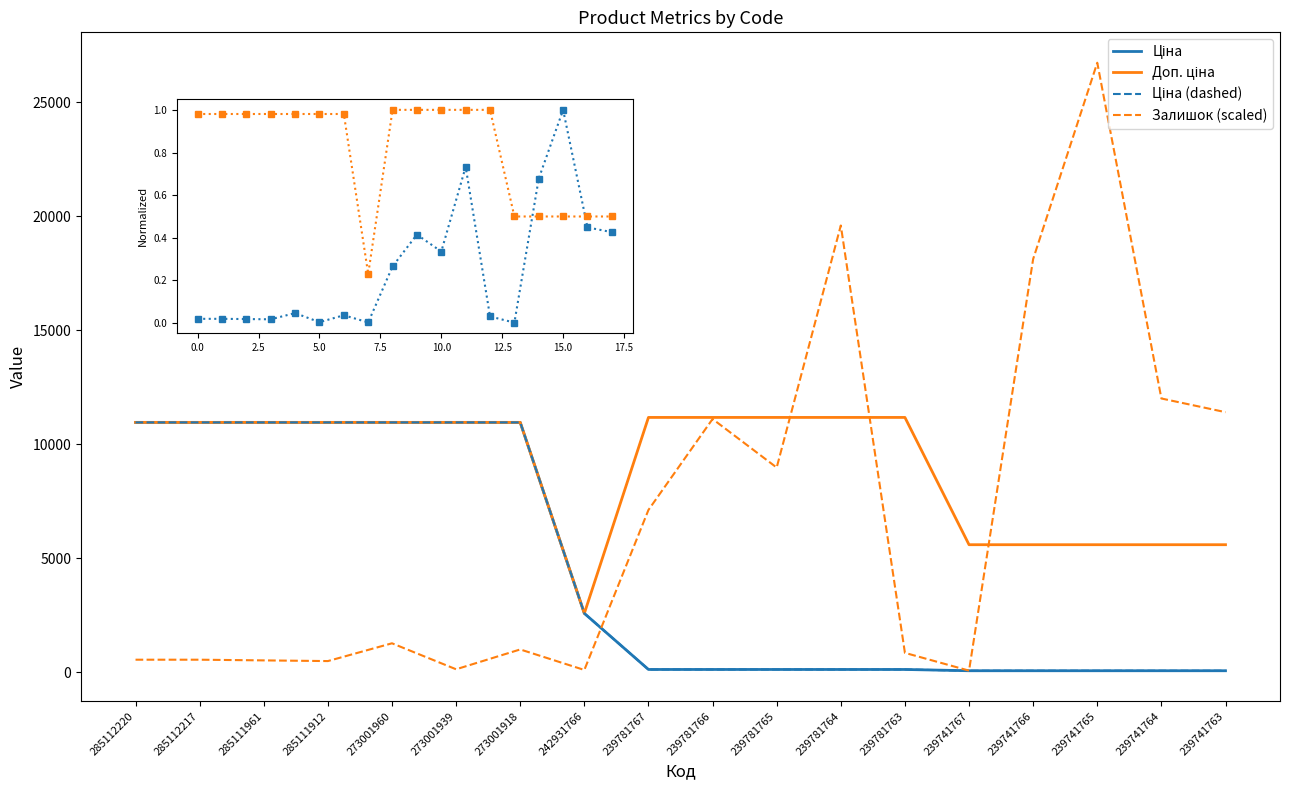

What is the approximate value of Ціна at 273001960?

10952.0